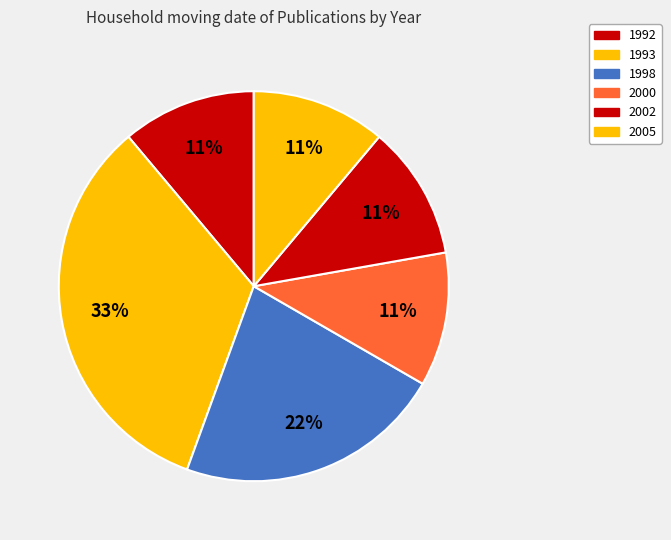

Count the number of slices in the pie.

6